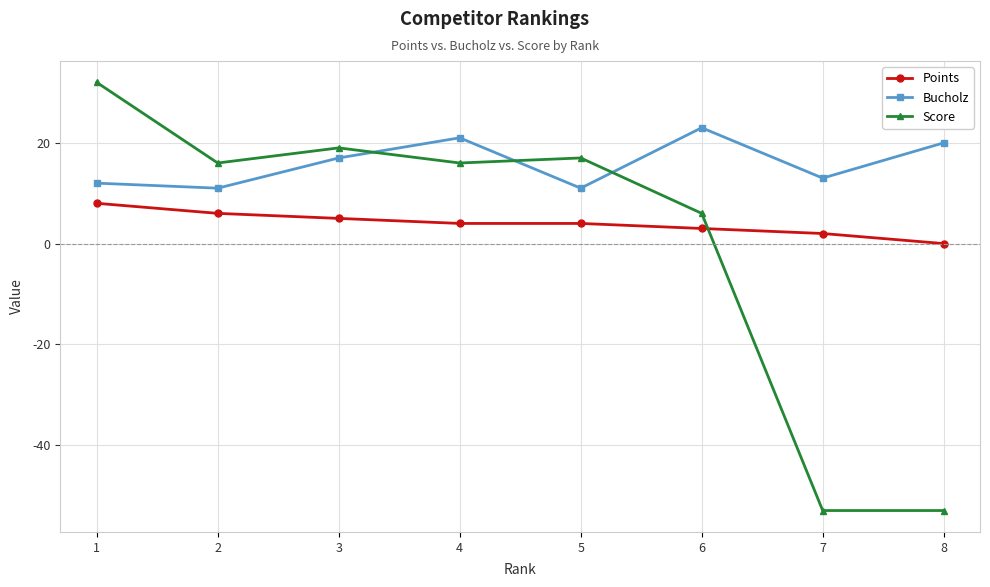

What is the sum of all Points values?

32